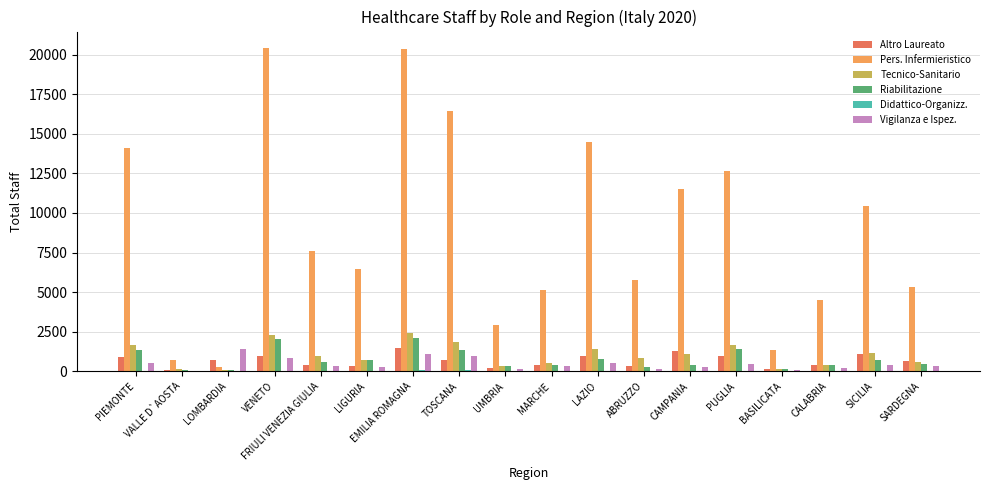

What is the difference between the Vigilanza e Ispez. values at LIGURIA and ABRUZZO?

90